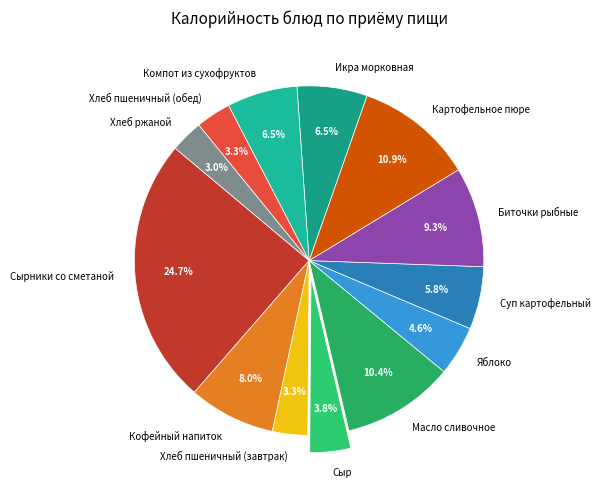

Is there a majority slice in this chart?

No